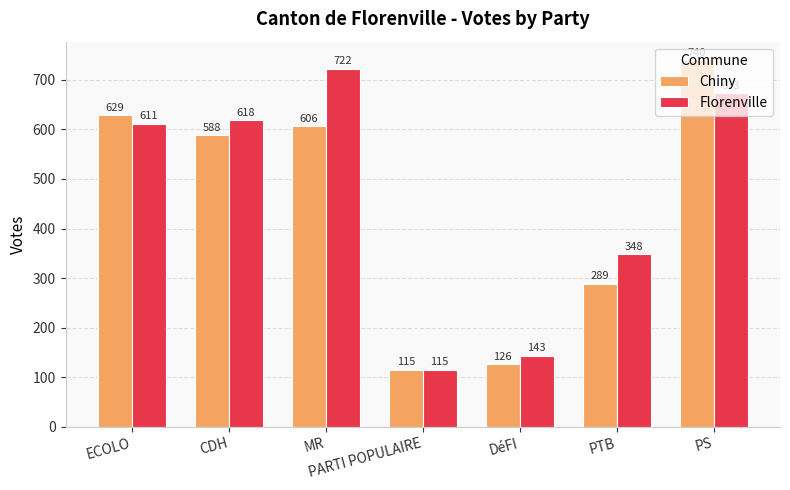

What is the value of the Chiny bar at the 7th from the left?

740